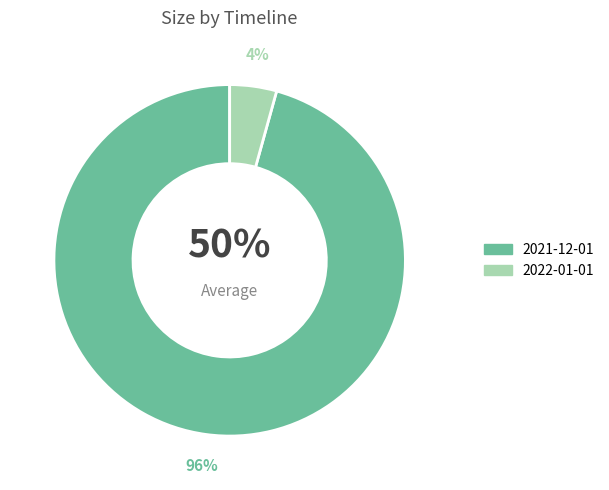

Is it true that 2022-01-01 is 12% of the pie?

False